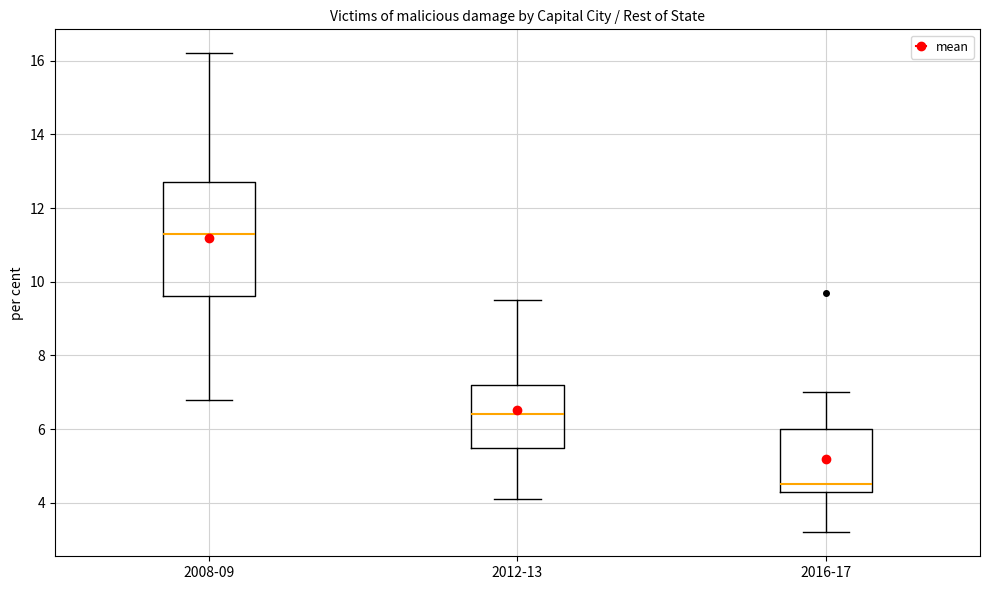

Reading left to right, read every box against the y-axis: the position of its median line, the range the box covers, and the ends of its whiskers. The values are not printed on the chart, so give them approximately, as read against the axis.

2008-09: median 11.4, box 9.6 to 12.8, whiskers 6.8 to 16.2
2012-13: median 6.4, box 5.6 to 7.2, whiskers 4.2 to 9.6
2016-17: median 4.6, box 4.4 to 6.0, whiskers 3.2 to 7.0